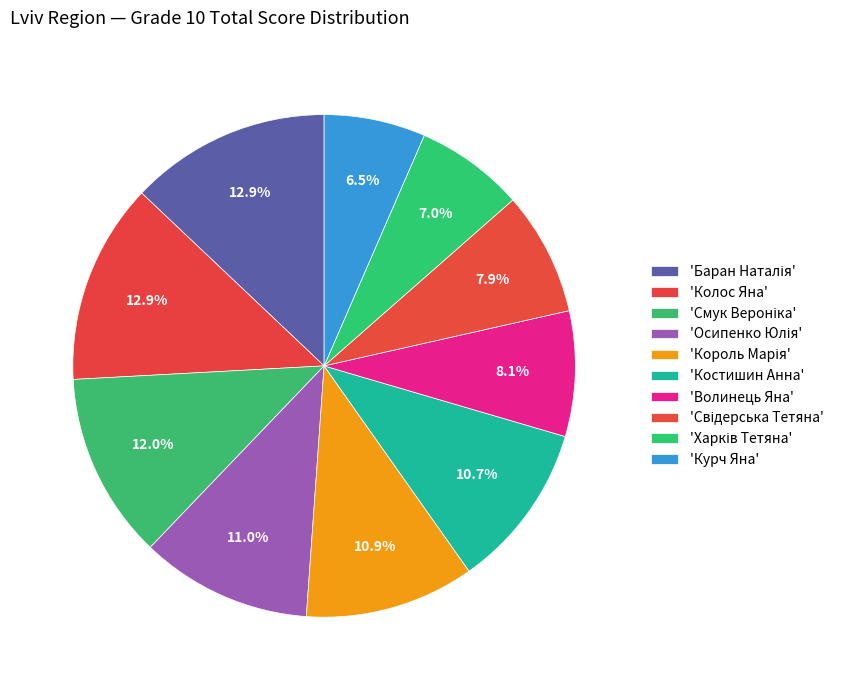

Rank the categories by value from highest to lowest.

Баран Наталія Петрівна, Колос Яна Романівна, Смук Вероніка Сергіївна, Осипенко Юлія Андріївна, Король Марія Володимирівна, Костишин Анна Андріївна, Волинець Яна Анатоліївна, Свідерська Тетяна Іванівна, Харків Тетяна Олегівна, Курч Яна Ігорівна